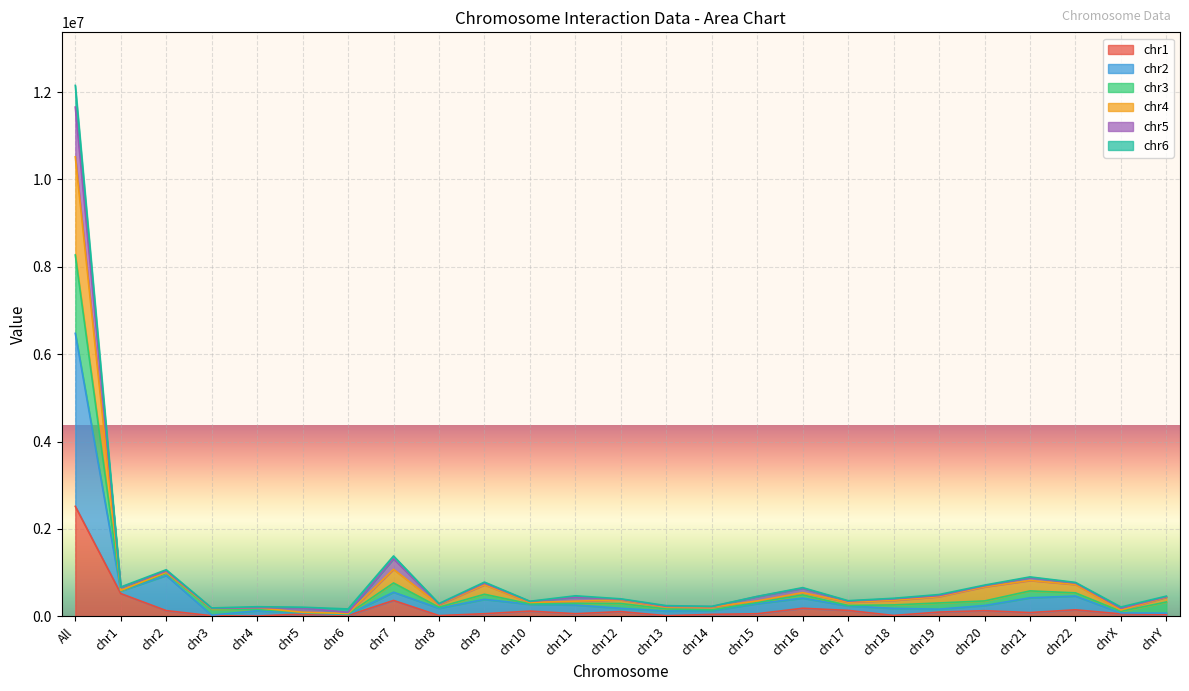

At which category is the sum across all series the highest?

All